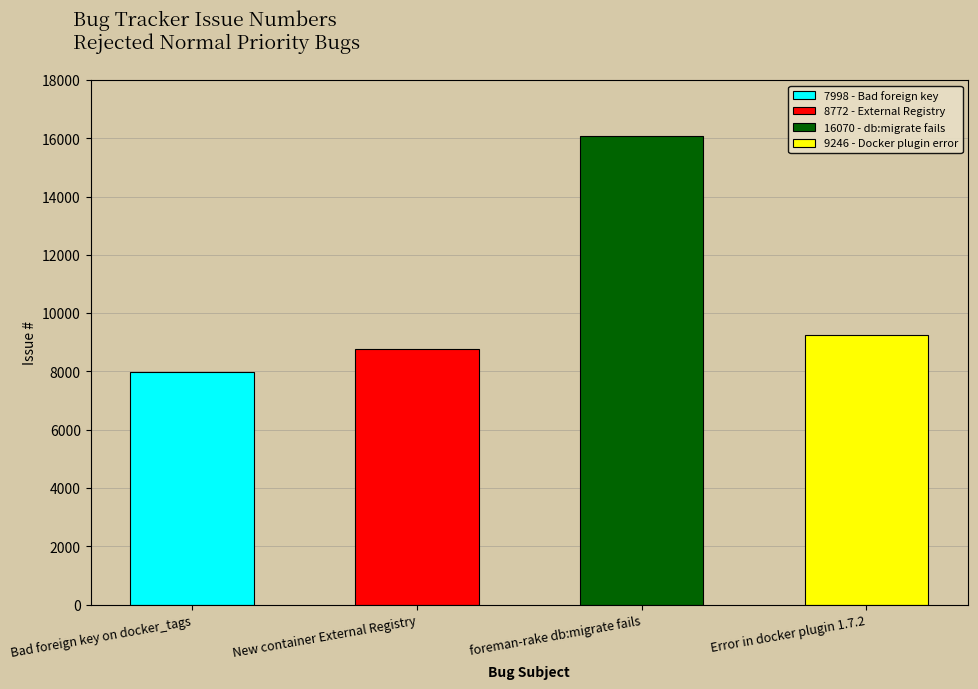

True or false: the data shows 15121 at New container External Registry.

False